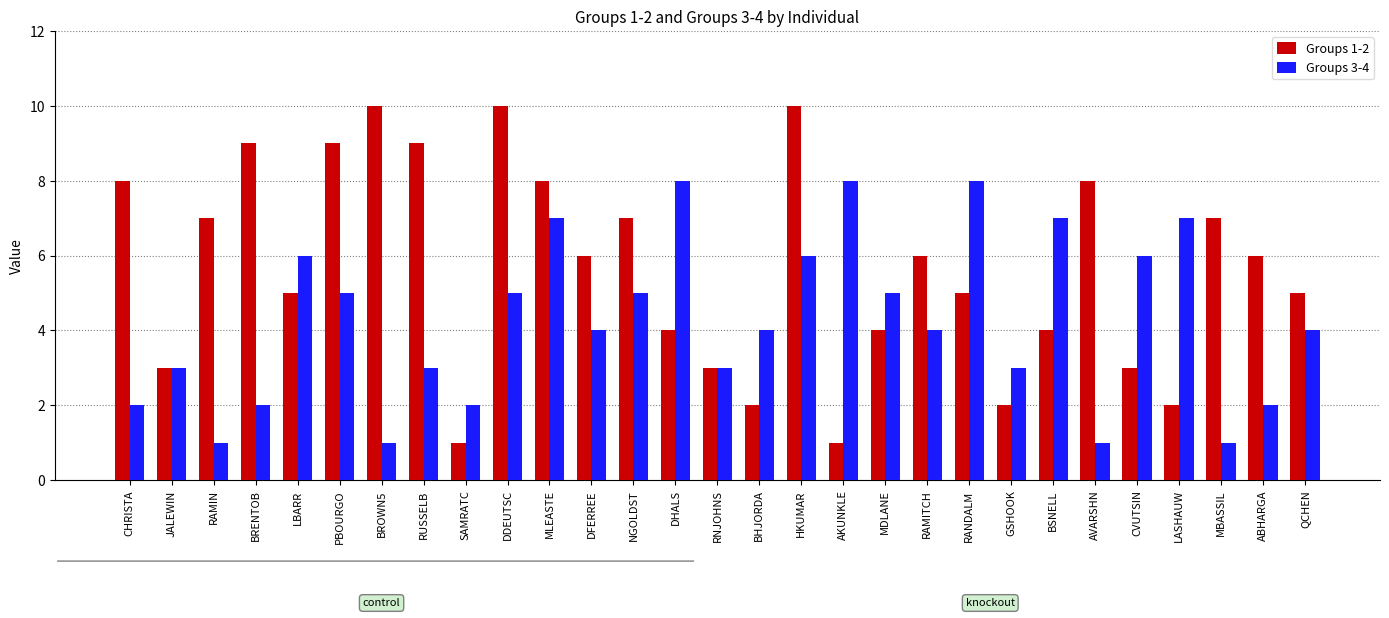

What is the label of the 7th bar from the left?

BROWN5